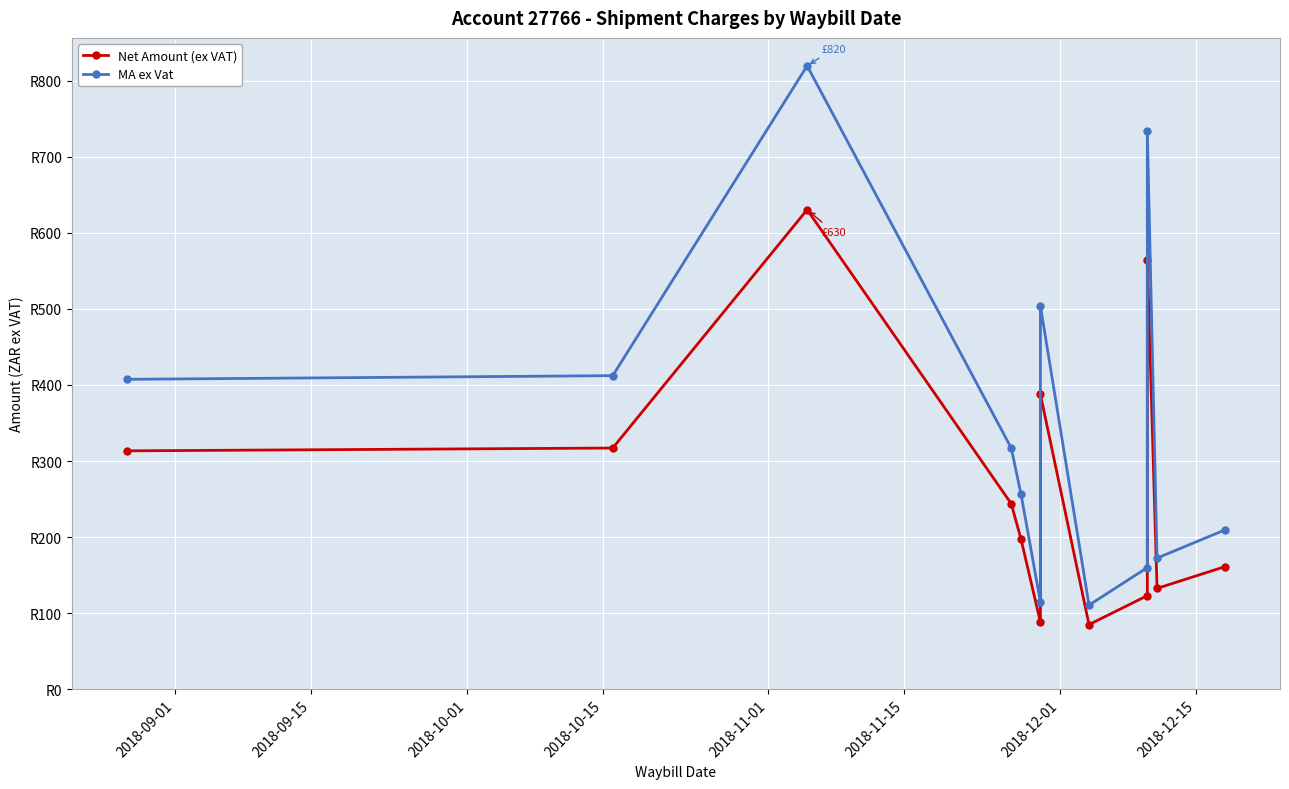

Which series has the largest total across all categories?

MA ex Vat